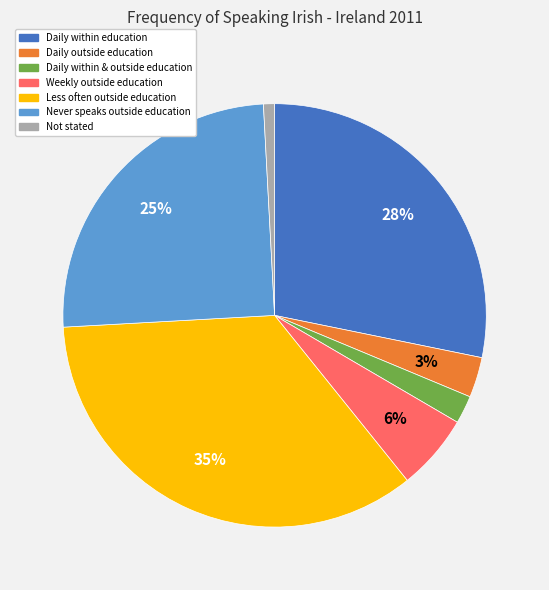

To the nearest percent, what is the difference between the largest and smallest slice percentages?

34%